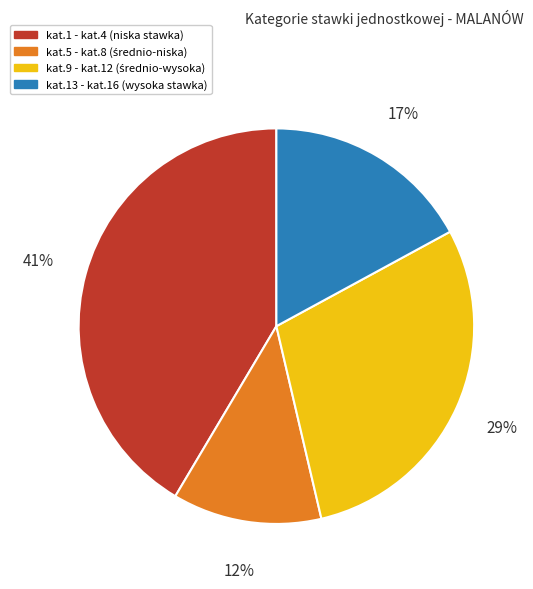

To the nearest percent, what is the average slice percentage?

25%